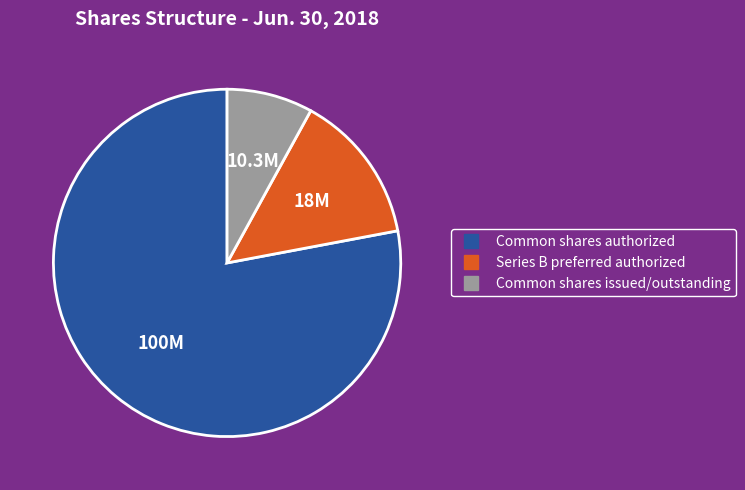

Is there any slice that represents more than half of the pie?

Yes